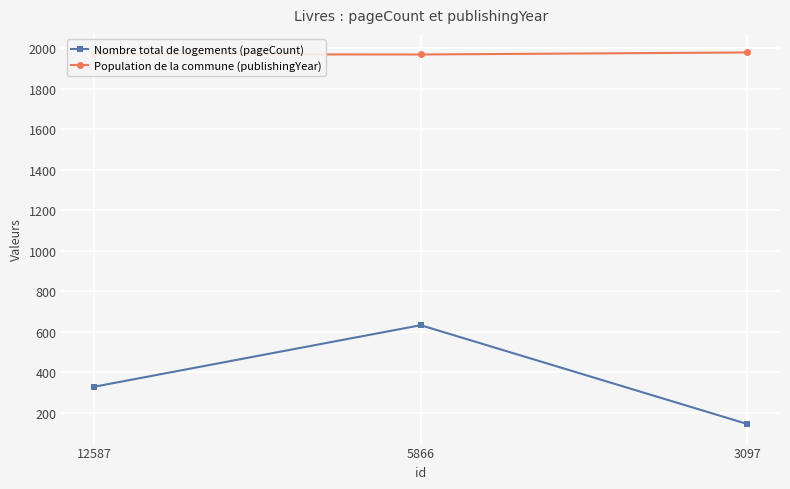

How many data points does each series have?

3